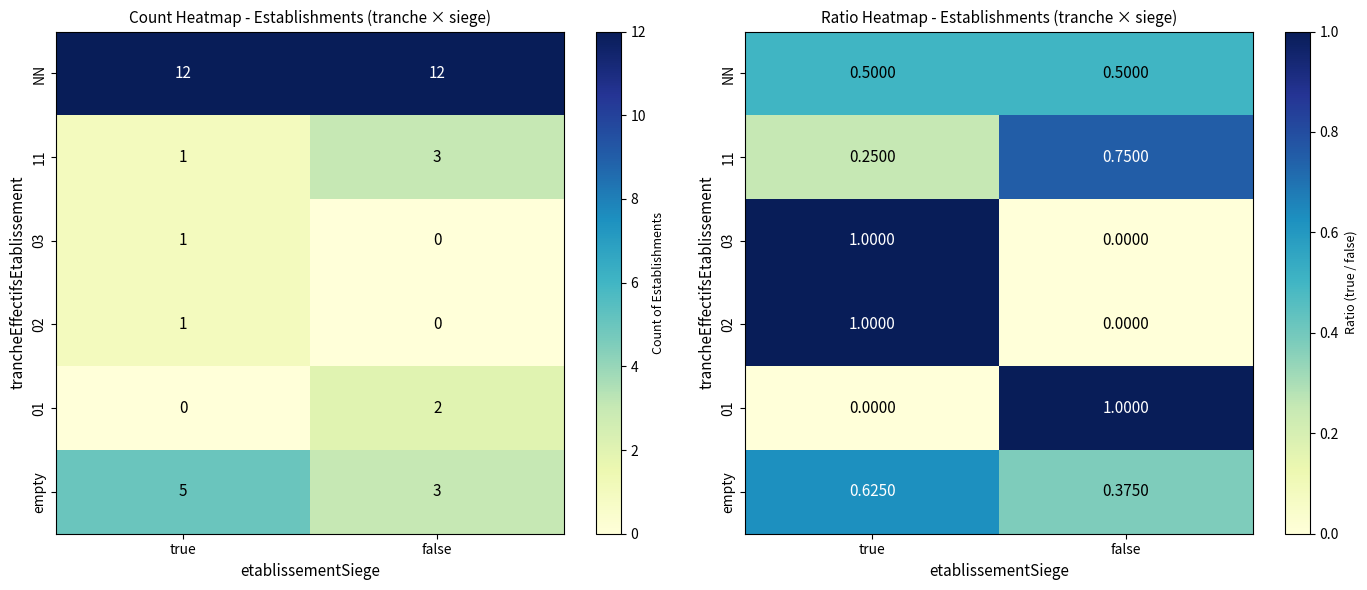

What is the maximum value for 01?

1.0